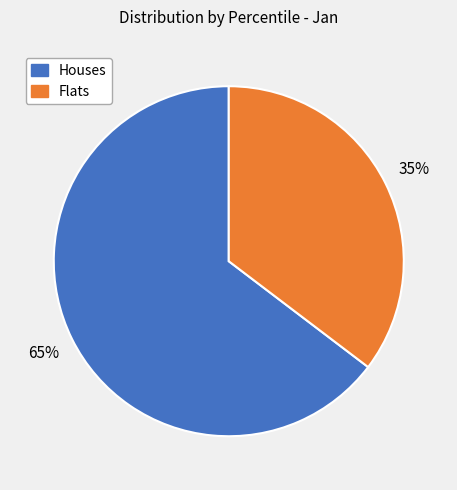

To the nearest percent, what is the average slice percentage?

50%